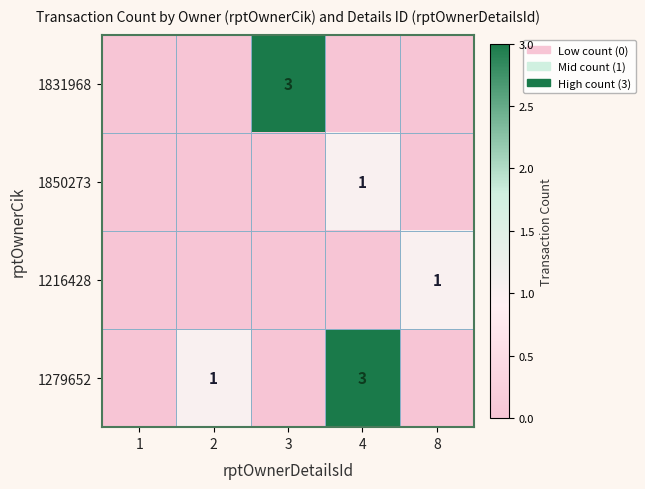

True or false: 1850273 has a value of 1 at 4.

True